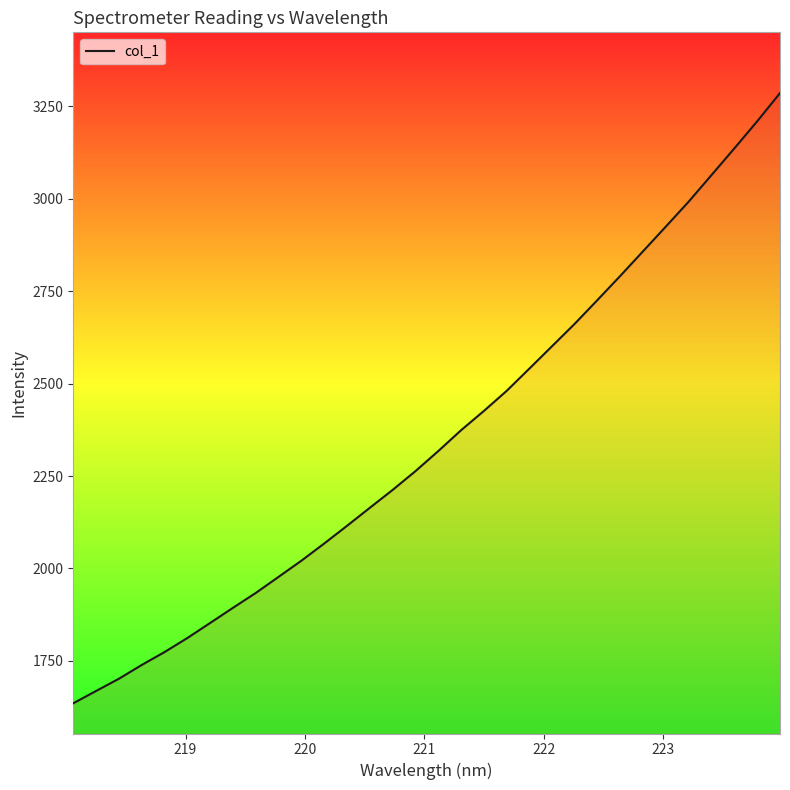

Reading left to right, list all the values displayed in this chart.

1635.1	1668.4	1701.5	1738.8	1773.7	1811.7	1852.5	1893.5	1933.7	1977.3	2021.0	2067.5	2115.3	2164.1	2212.4	2263.2	2317.4	2373.8	2425.9	2480.3	2540.8	2601.6	2662.7	2727.1	2792.3	2858.9	2925.7	2993.0	3064.8	3136.7	3209.8	3286.0